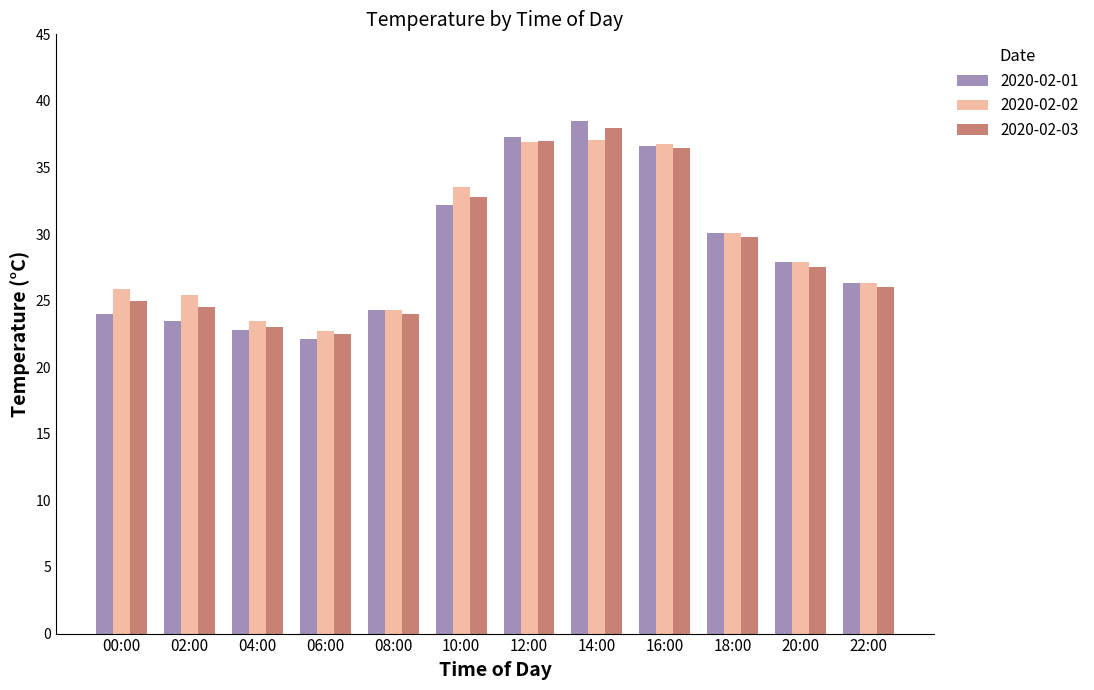

What value does the 2020-02-03 series have at 02:00?

24.5